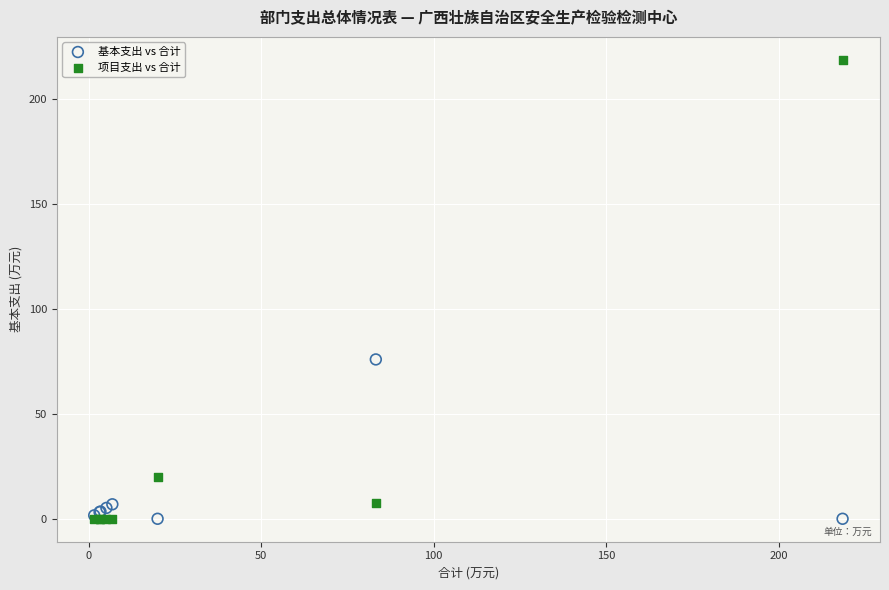

Across all series, what Y value is closest to 109?

75.9